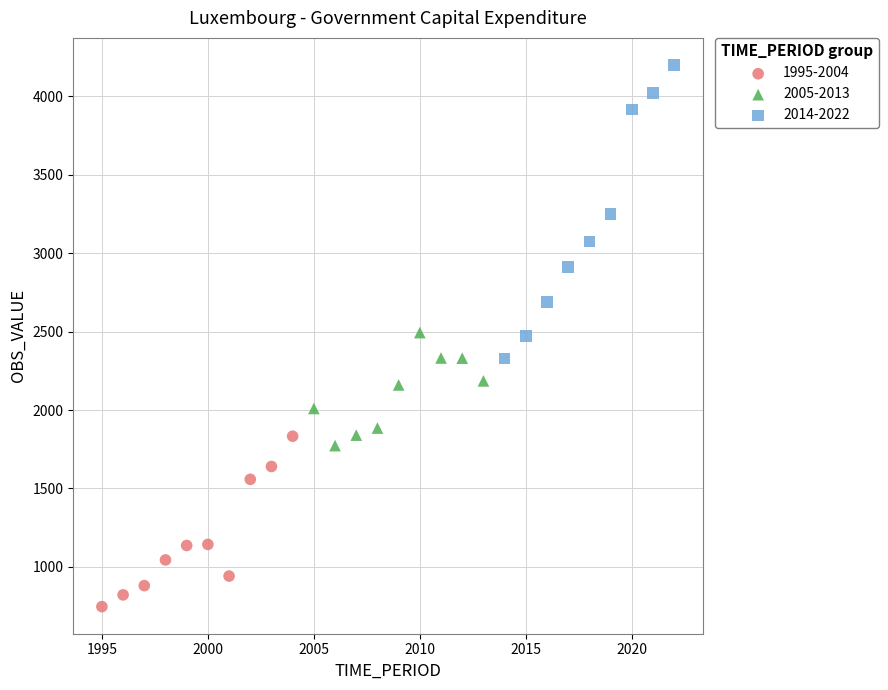

Which series has the widest spread of Y values?

2014-2022